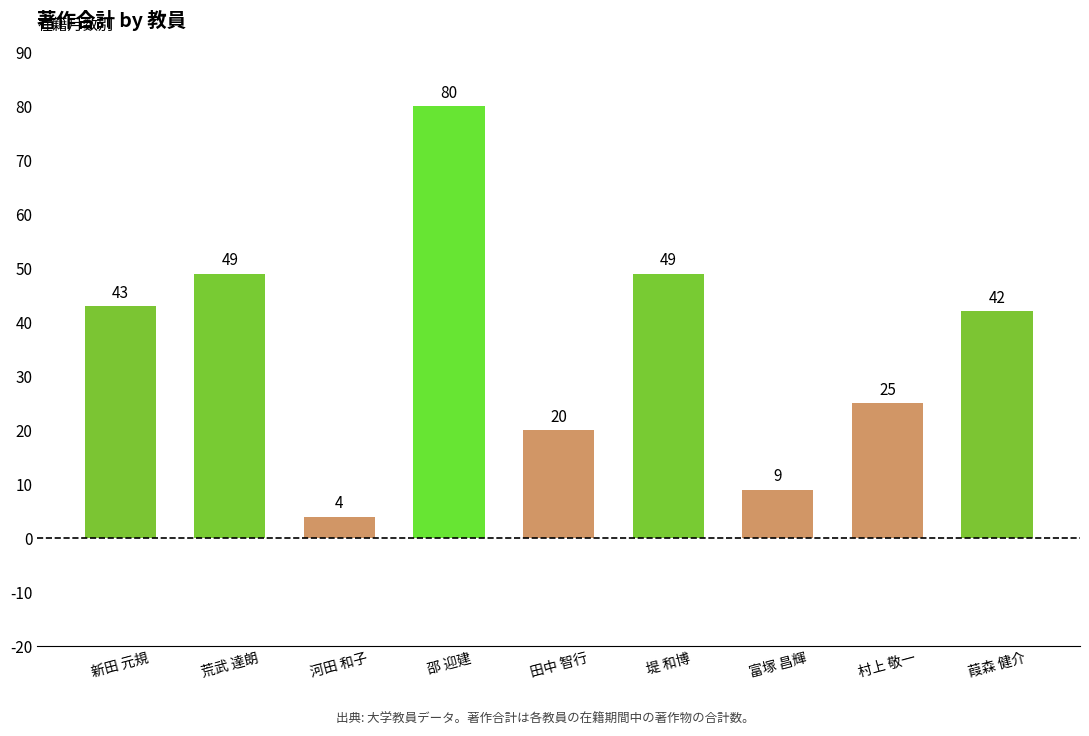

What is the average value?

36